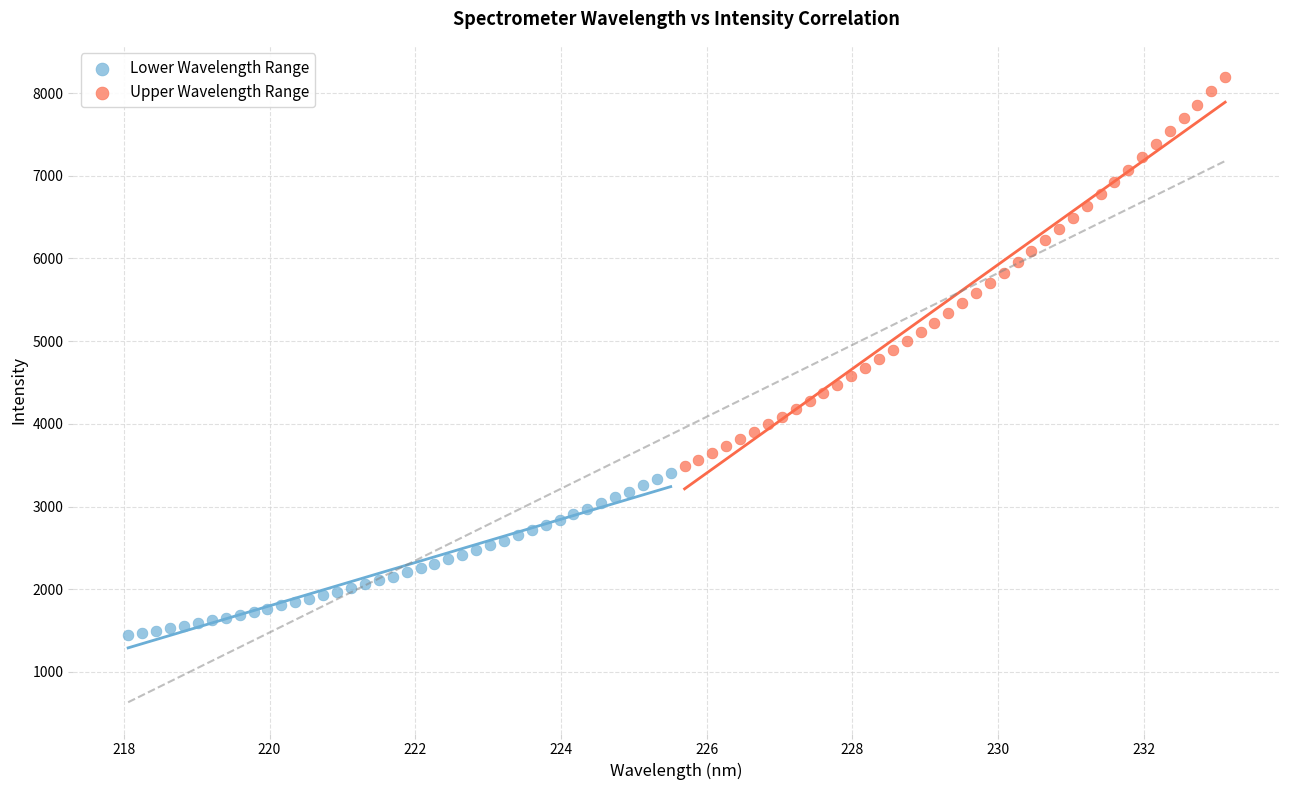

Which series has the largest Y range (max minus min)?

Upper Wavelength Range